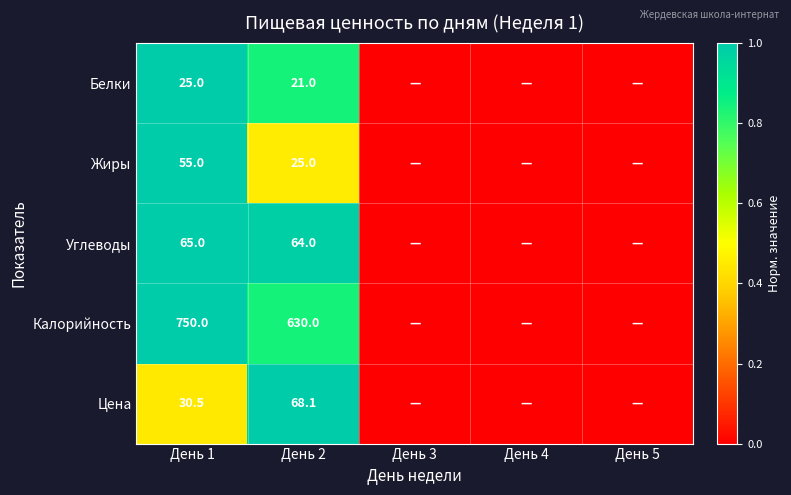

True or false: Углеводы has a value of 40.0 at День 2.

False